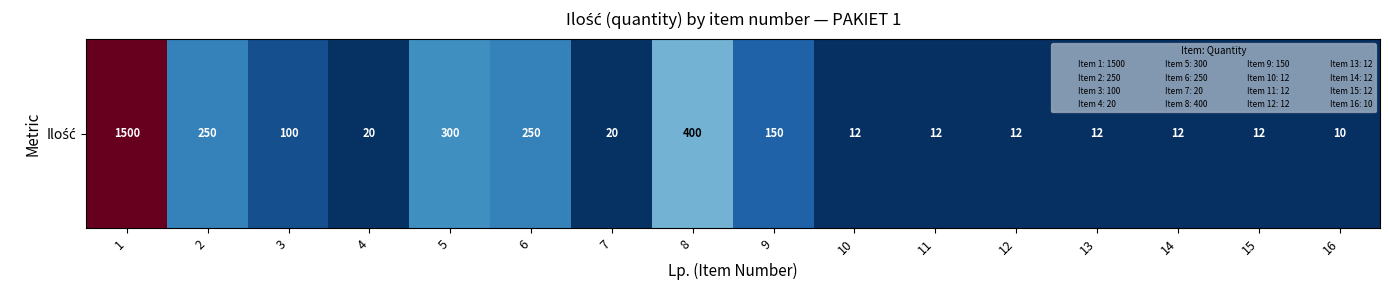

Reading left to right, extract all data points from this chart.

1500	250	100	20	300	250	20	400	150	12	12	12	12	12	12	10